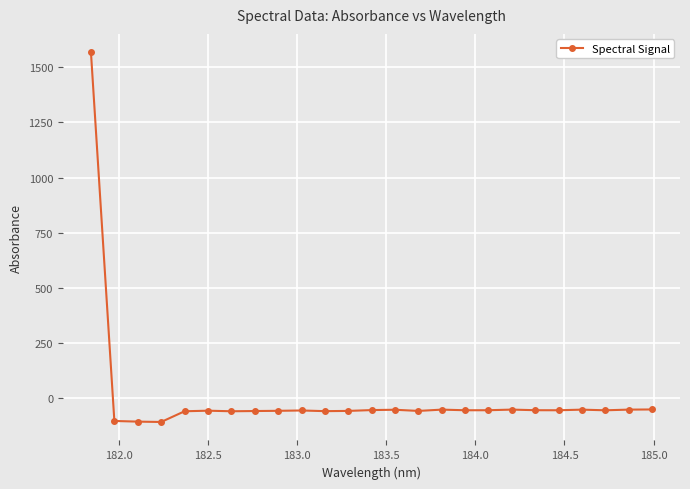

What is the smallest value displayed?

-107.3